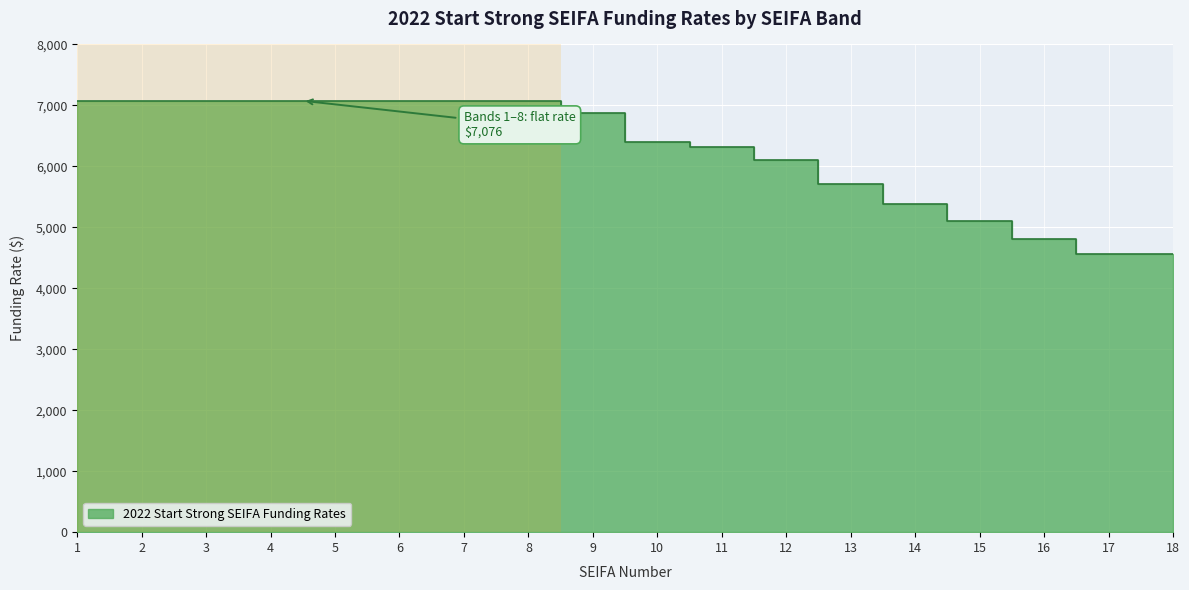

Reading left to right, what are all the values shown in this chart?

1=7076	2=7076	3=7076	4=7076	5=7076	6=7076	7=7076	8=7076	9=6876	10=6394	11=6318	12=6108	13=5710	14=5375	15=5104	16=4810	17=4557	18=4557